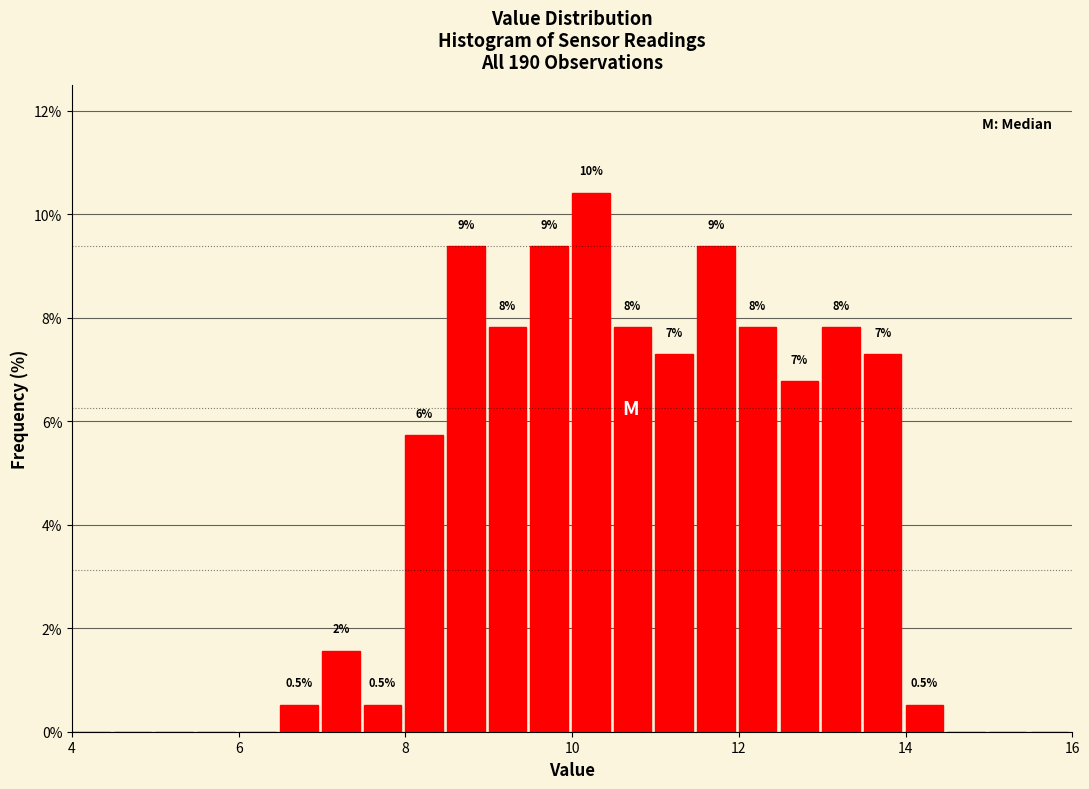

Around what value on the x-axis is the tallest bar? Give the approximate position of its centre, as read against the axis.

10.2